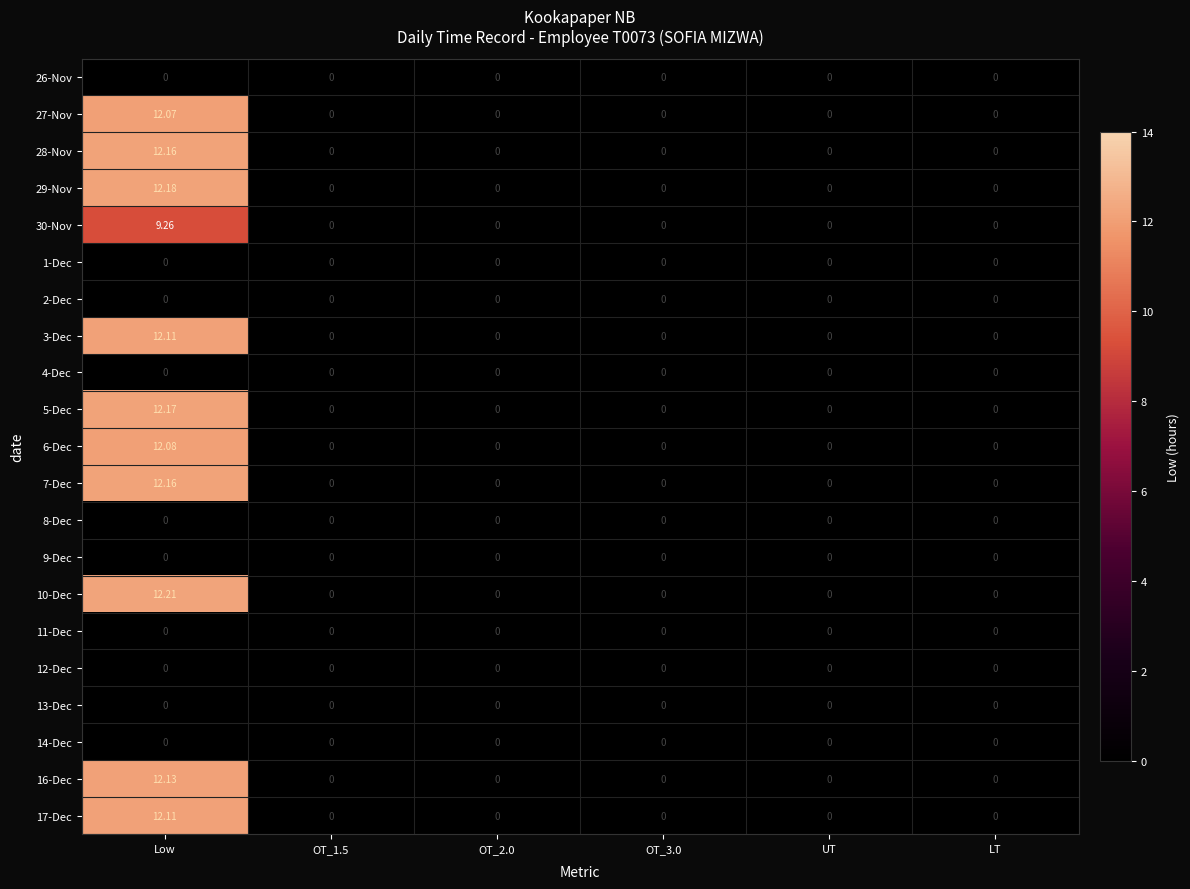

Is the value of 10-Dec at Low greater than the value of 7-Dec at Low?

Yes